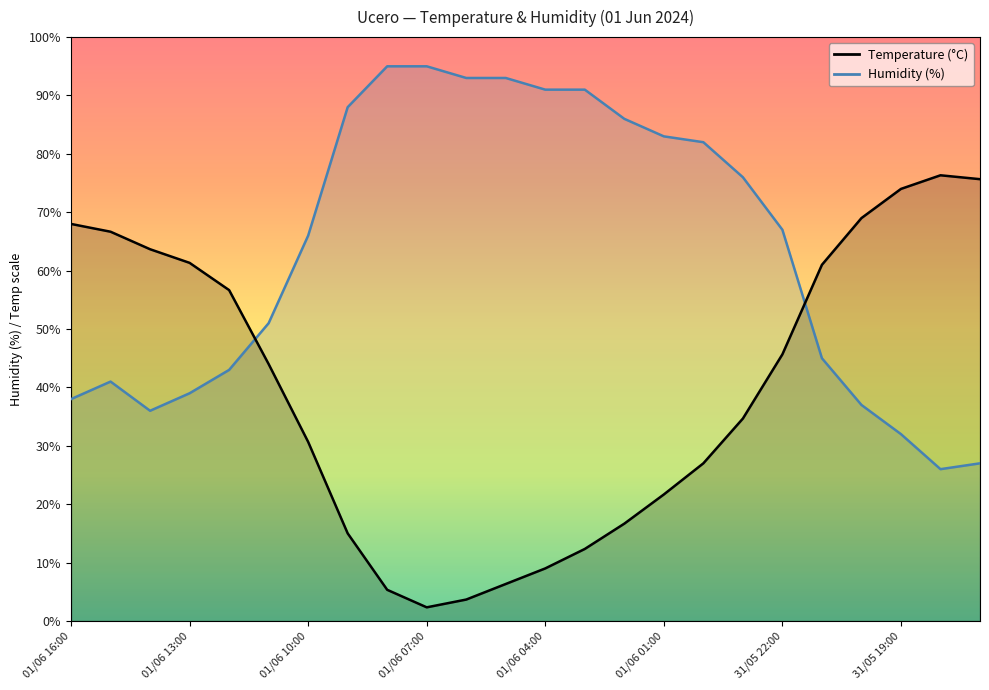

Between 01/06 12:00 and 01/06 10:00, which is larger?

01/06 12:00